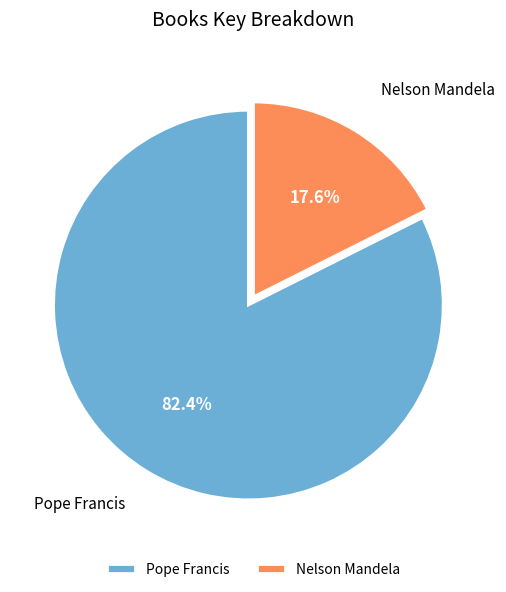

Count the number of slices in the pie.

2